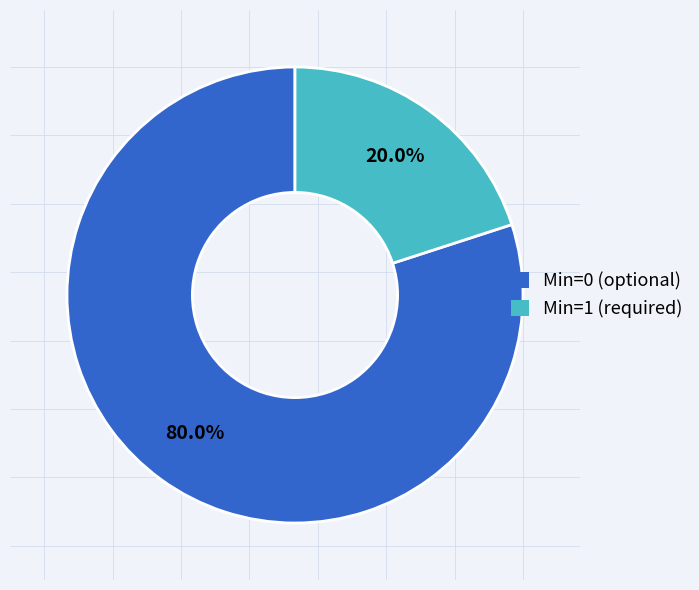

Does any single category account for the majority?

Yes